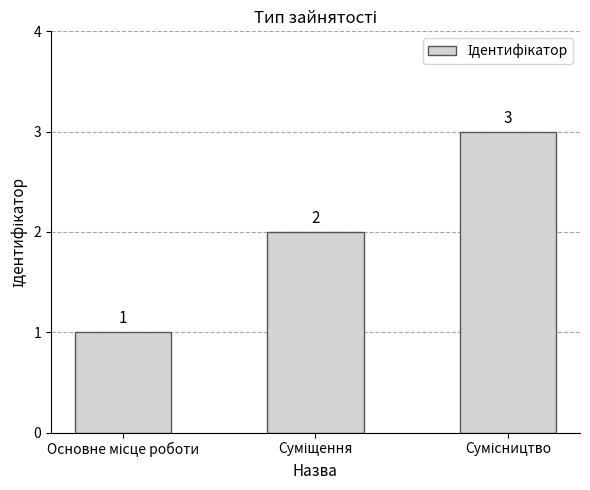

How many values are between 1 and 3?

3